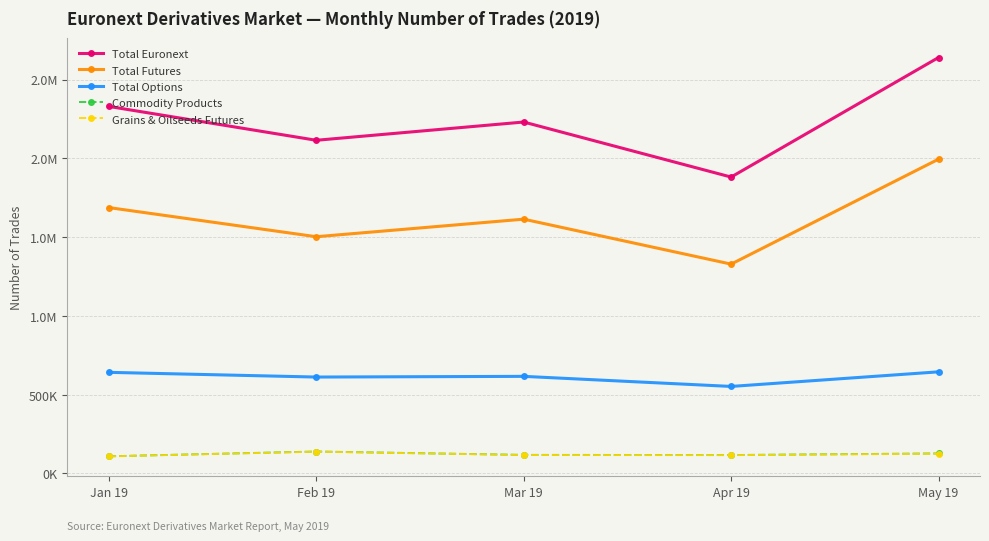

At Feb 19, list the series in order from smallest to largest.

Grains & Oilseeds Futures, Commodity Products, Total Options, Total Futures, Total Euronext